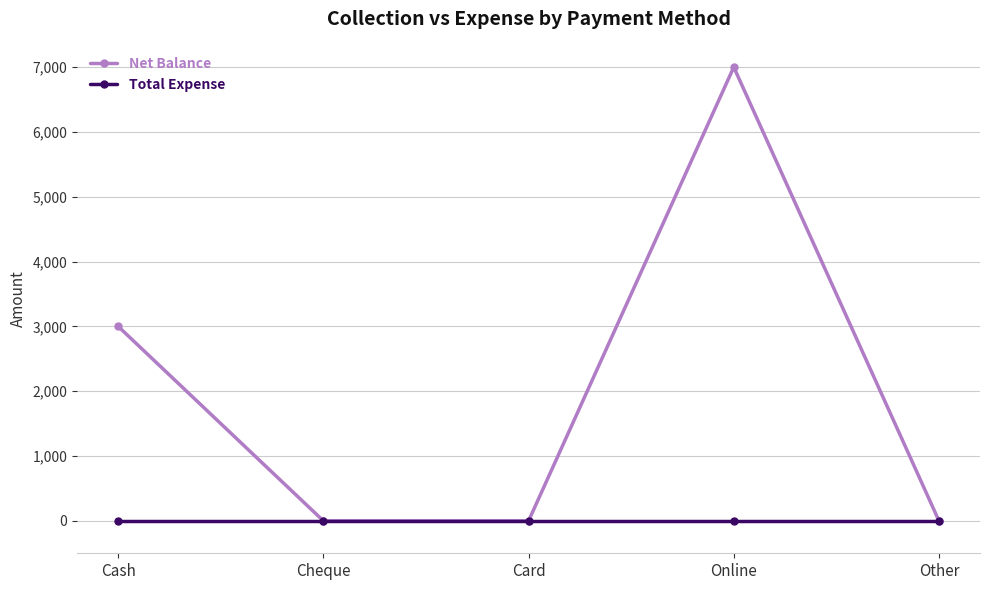

At which label is Net Balance closest to 3500?

Cash